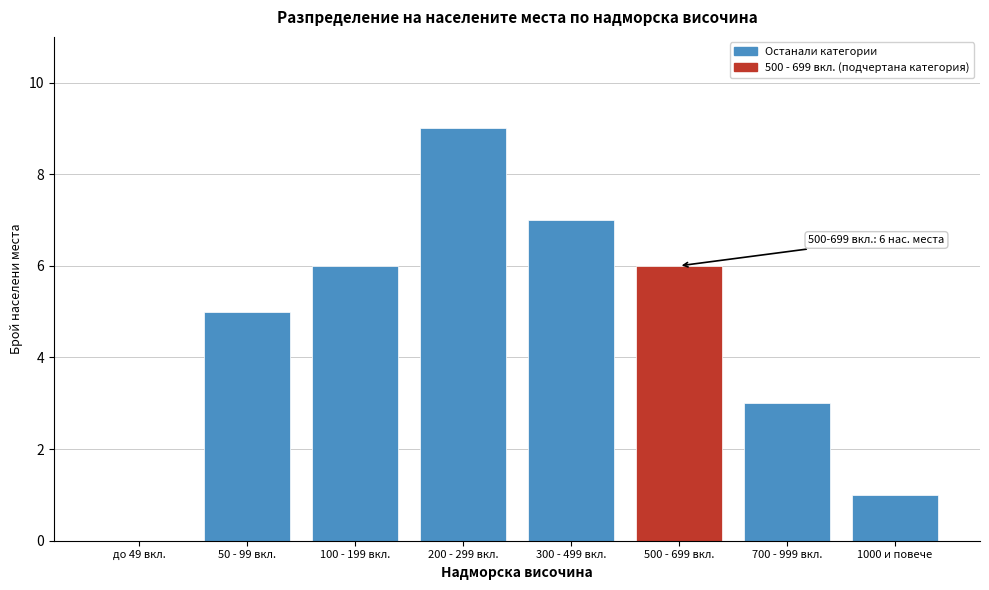

Reading left to right, list all the values displayed in this chart.

до 49 вкл.=0	50 - 99 вкл.=5	100 - 199 вкл.=6	200 - 299 вкл.=9	300 - 499 вкл.=7	500 - 699 вкл.=6	700 - 999 вкл.=3	1000 и повече=1